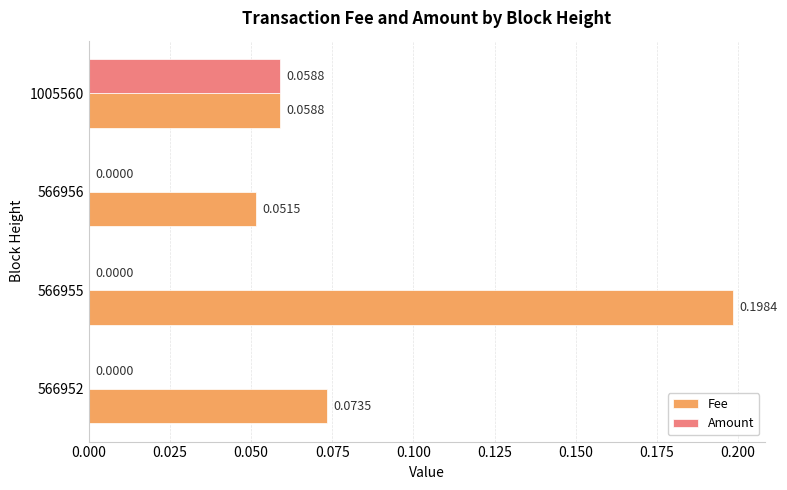

What is the sum of the Fee values at 1005560 and 566955?

0.3